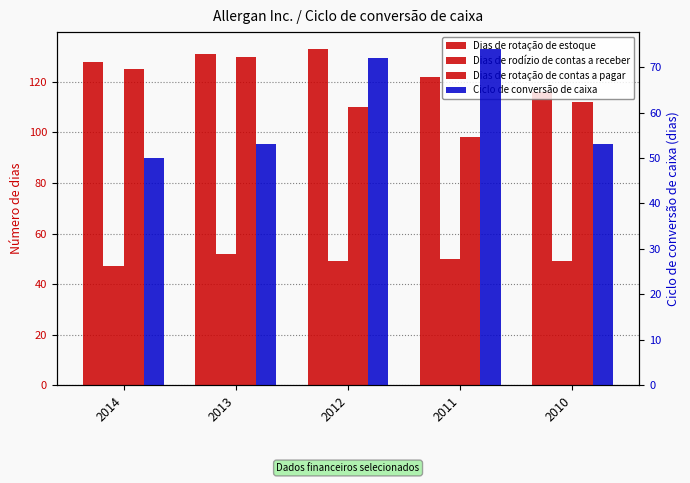

What is the average value of the Dias de rotação de estoque series?

126